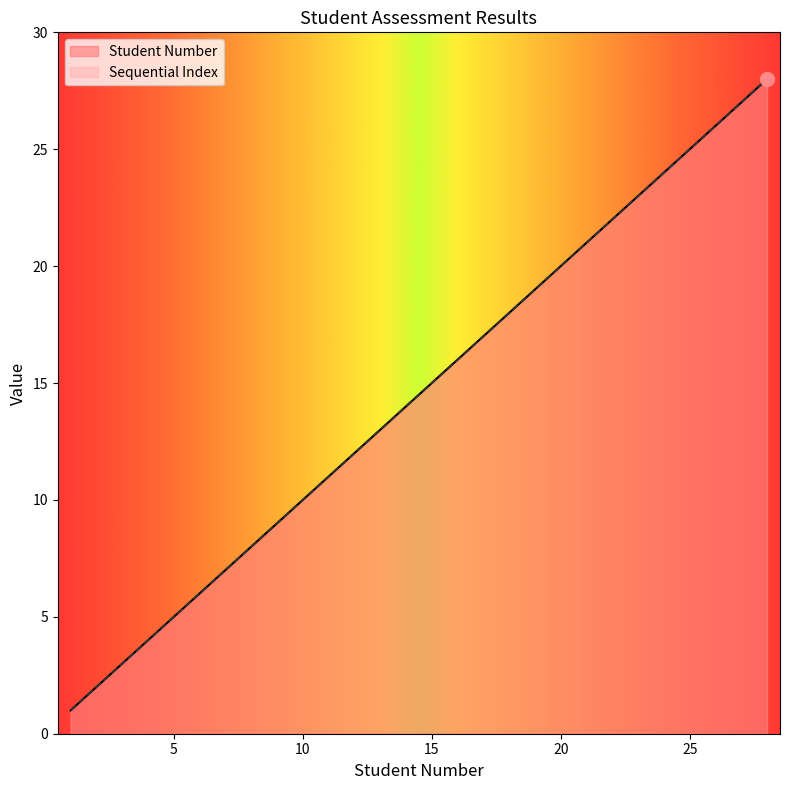

What is the total value across all series at 12?

24